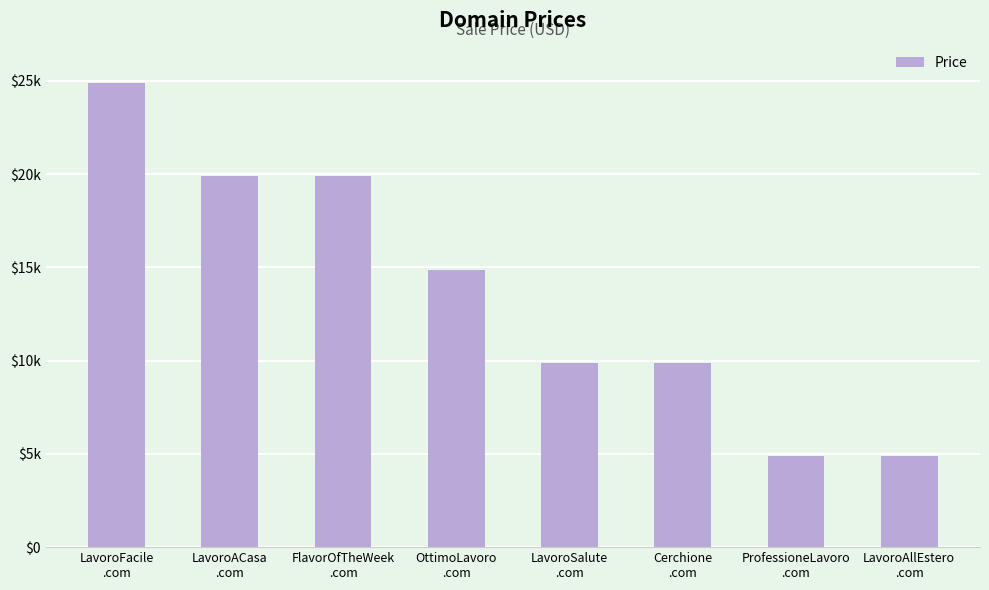

What is the label of the 2nd bar from the left?

LavoroACasa
.com